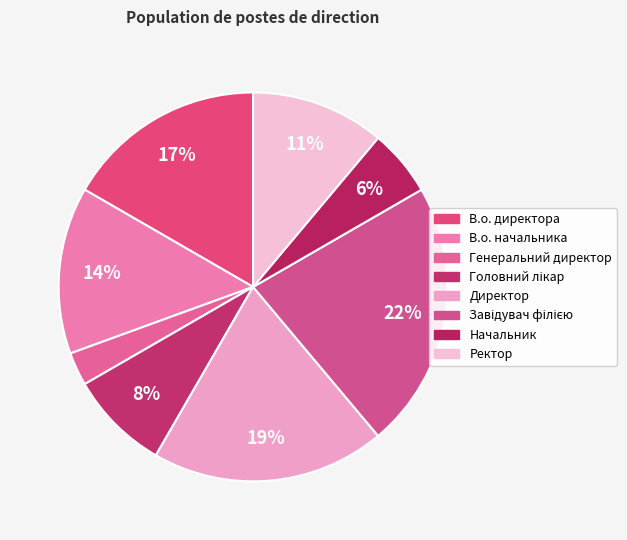

Count the number of slices in the pie.

8